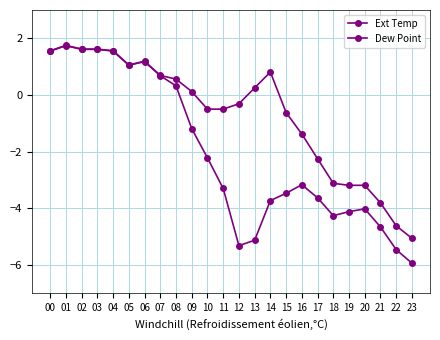

List the series in order of their overall mean, lowest first.

Dew Point, Ext Temp